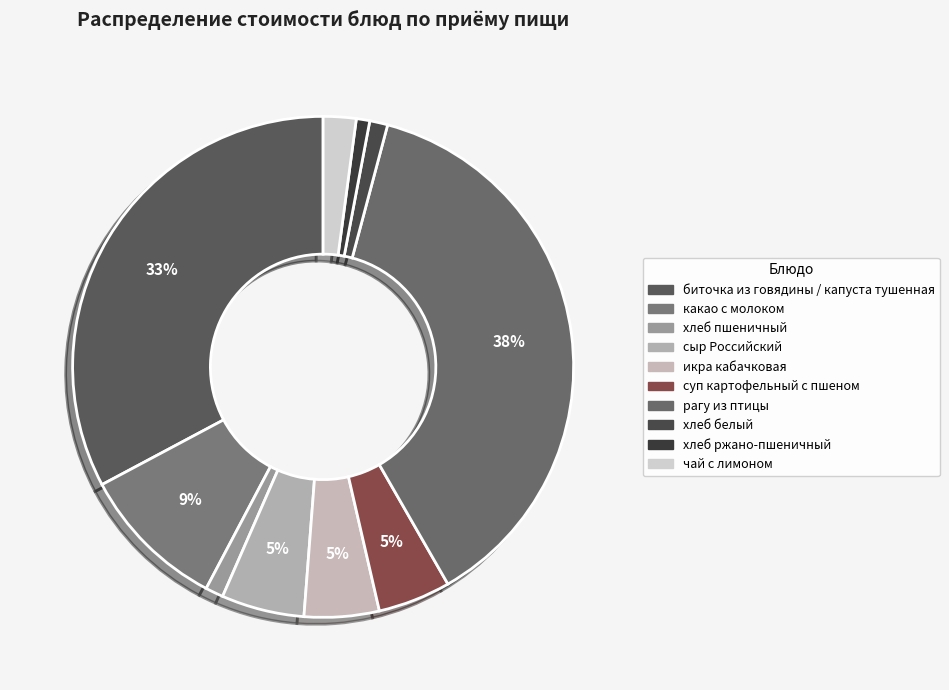

What is the smallest slice in the pie chart?

хлеб ржано-пшеничный